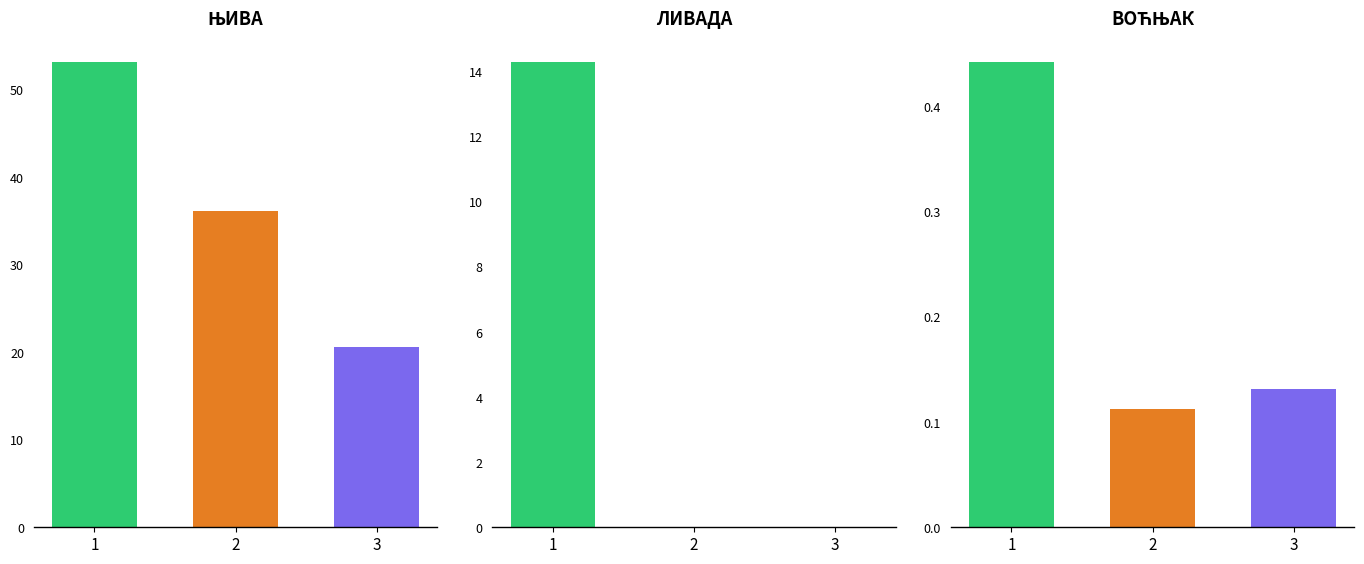

The value of ВИНОГРАД at Милатовац is 0.1. True or false?

False